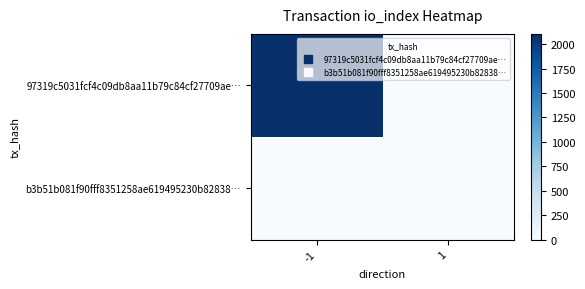

Between -1 and 1, which series saw the biggest shift?

97319c5031fcf4c09db8aa11b79c84cf27709ae…